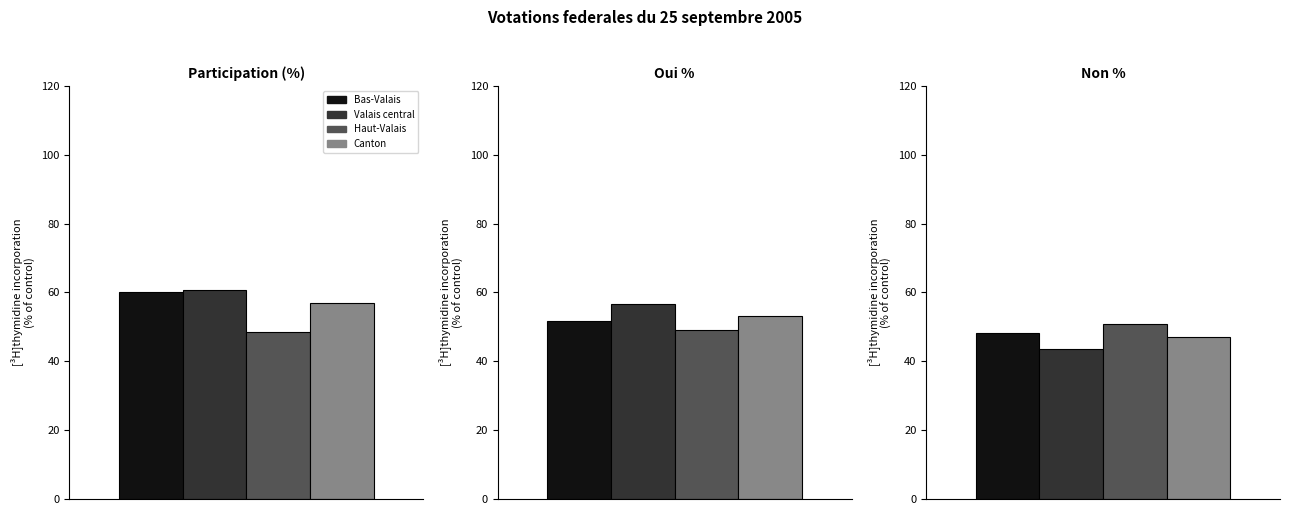

The Bas-Valais series shows 34.2 at Oui %. True or false?

False